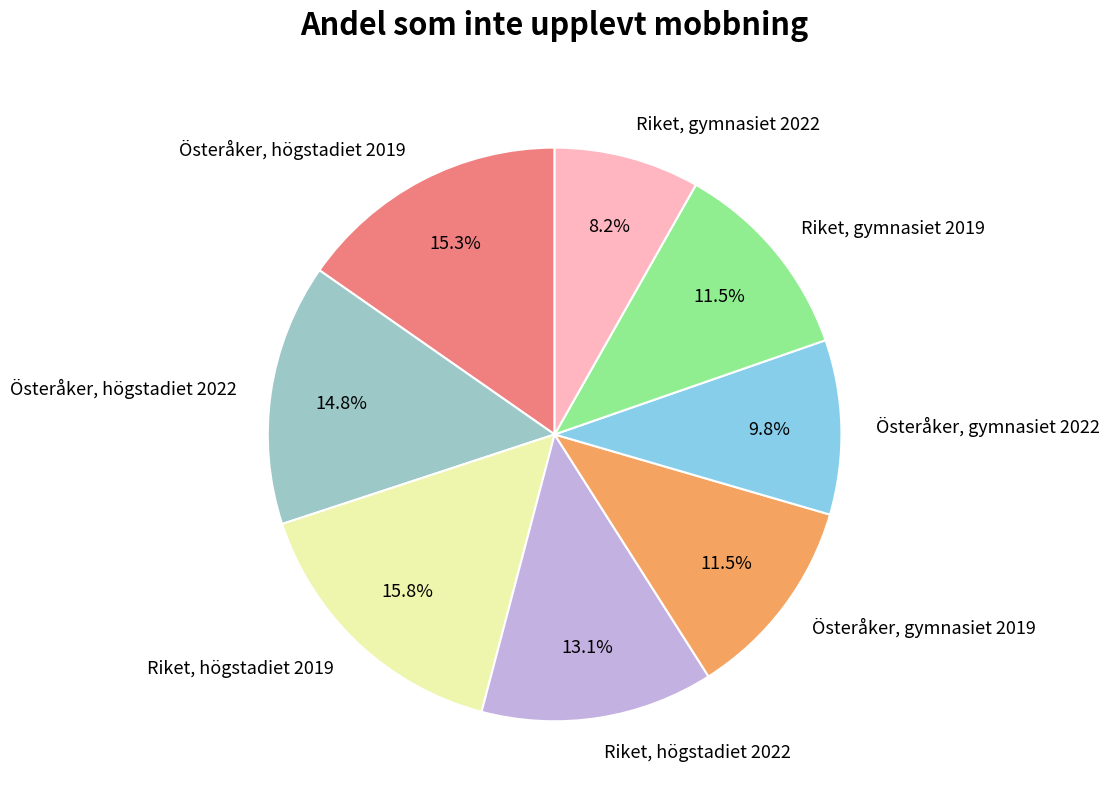

Which has a higher value, Österåker, gymnasiet 2019 or Riket, gymnasiet 2022?

Österåker, gymnasiet 2019